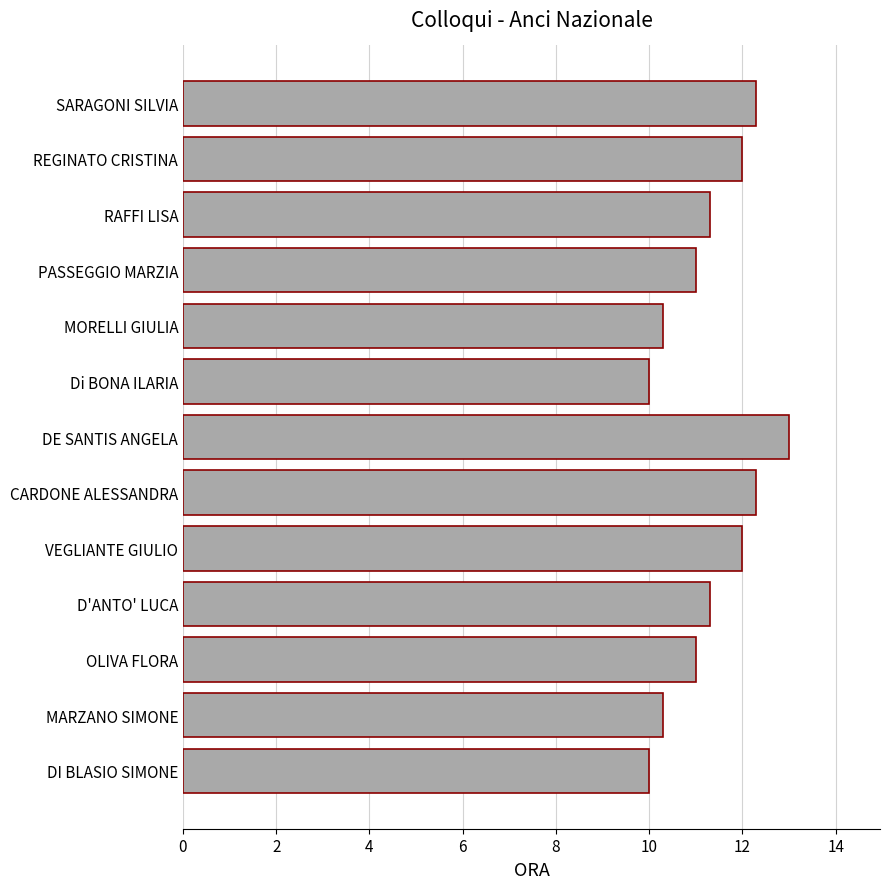

What is the difference between the maximum and minimum values?

3.0